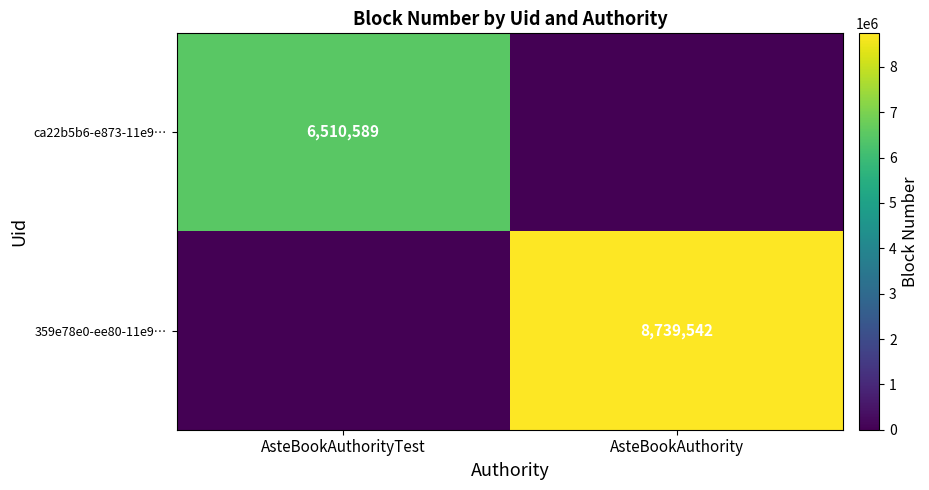

True or false: ca22b5b6-e873-11e9… has a value of 6510589 at AsteBookAuthorityTest.

True